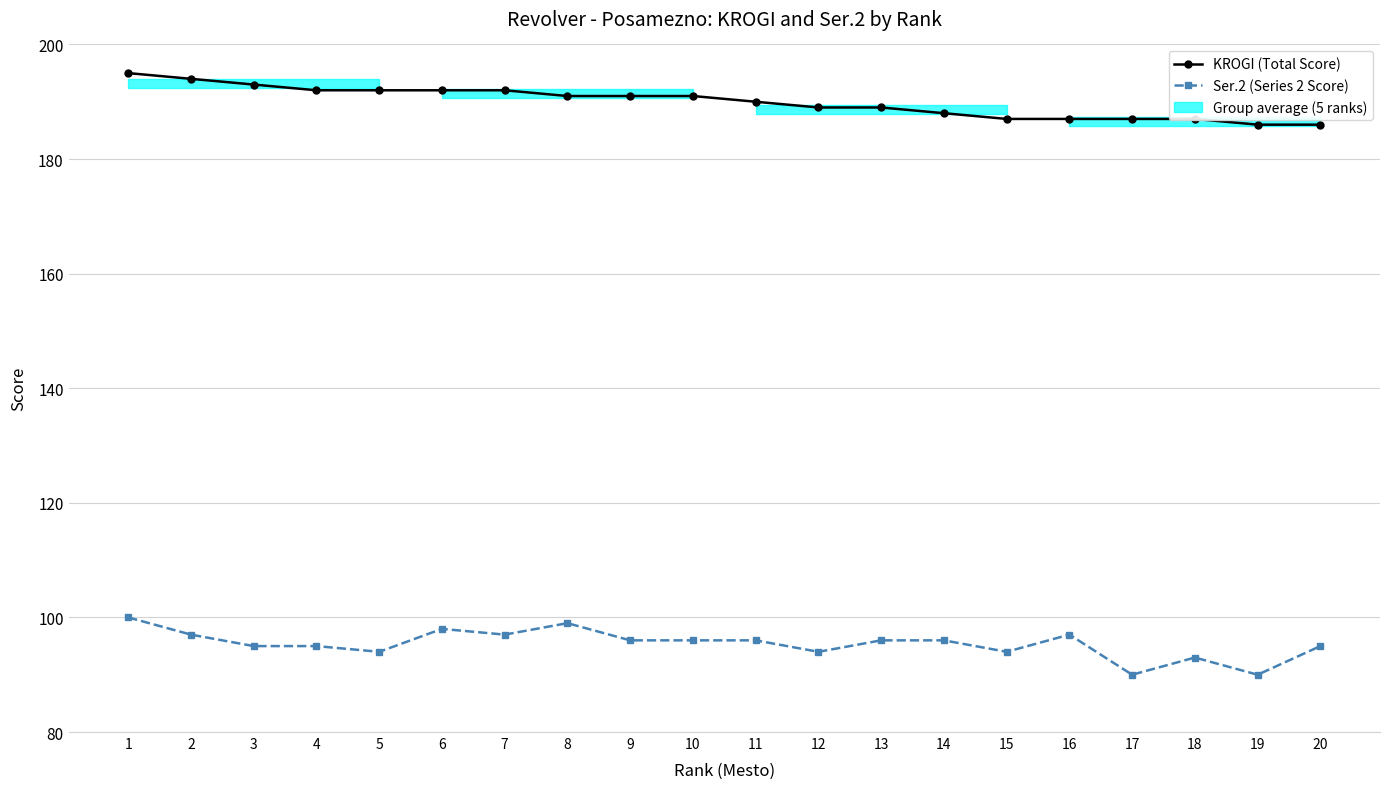

True or false: Ser.2 (Series 2 Score) has a value of 96 at 13.

True